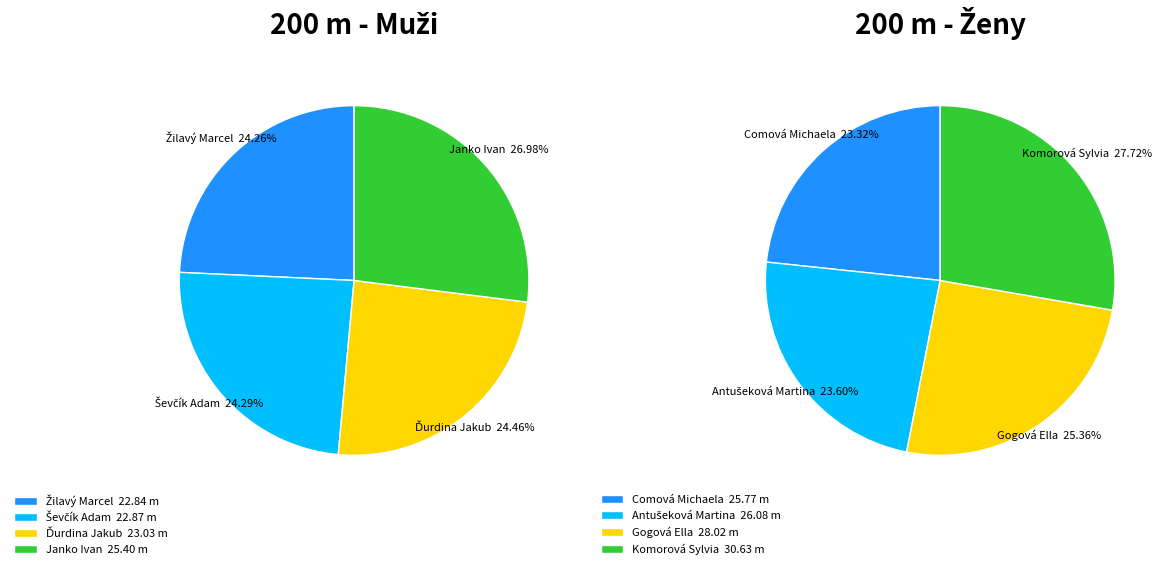

Is it true that 1 is 19% of the pie?

False